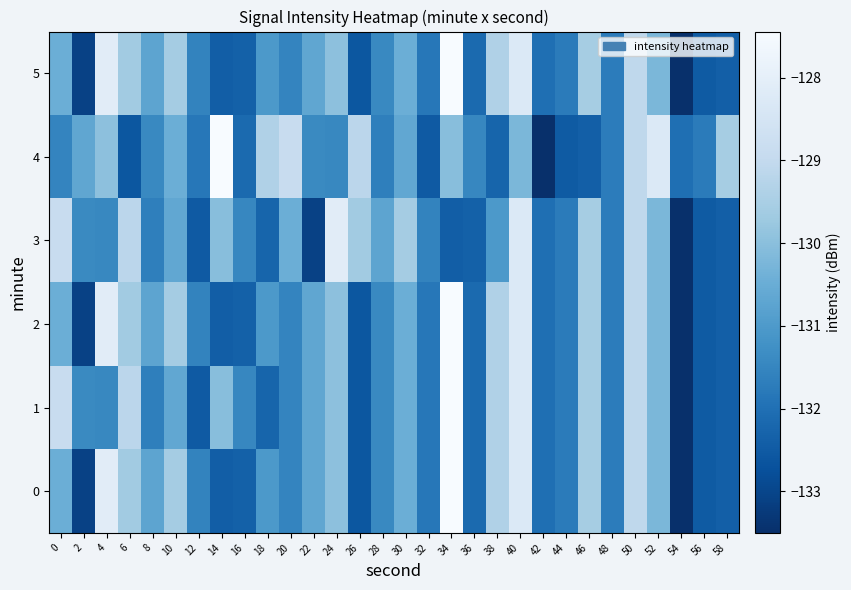

What is the difference between the highest and lowest values at 24?

3.3